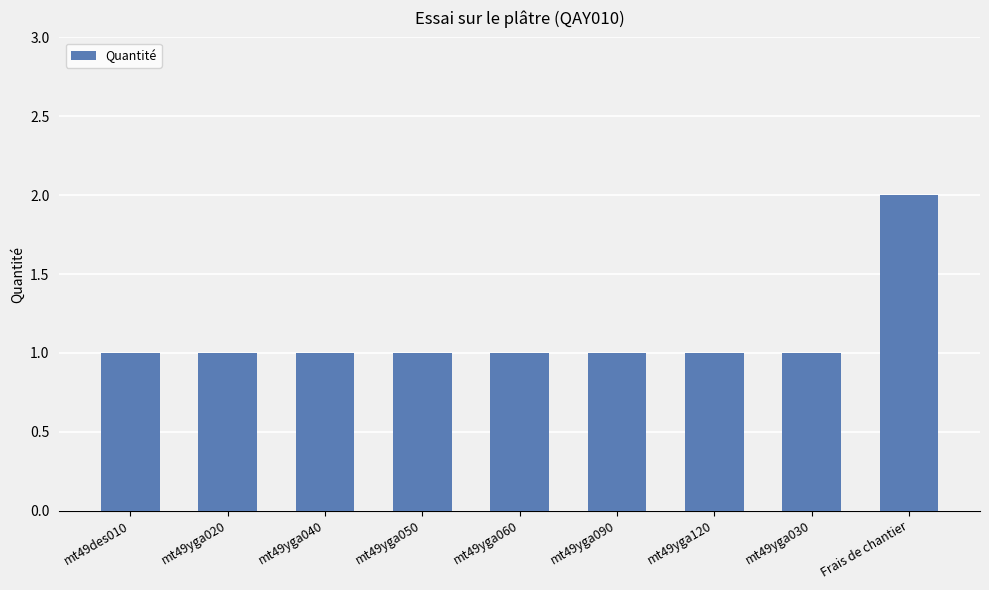

Reading left to right, list all the values displayed in this chart.

1	1	1	1	1	1	1	1	2